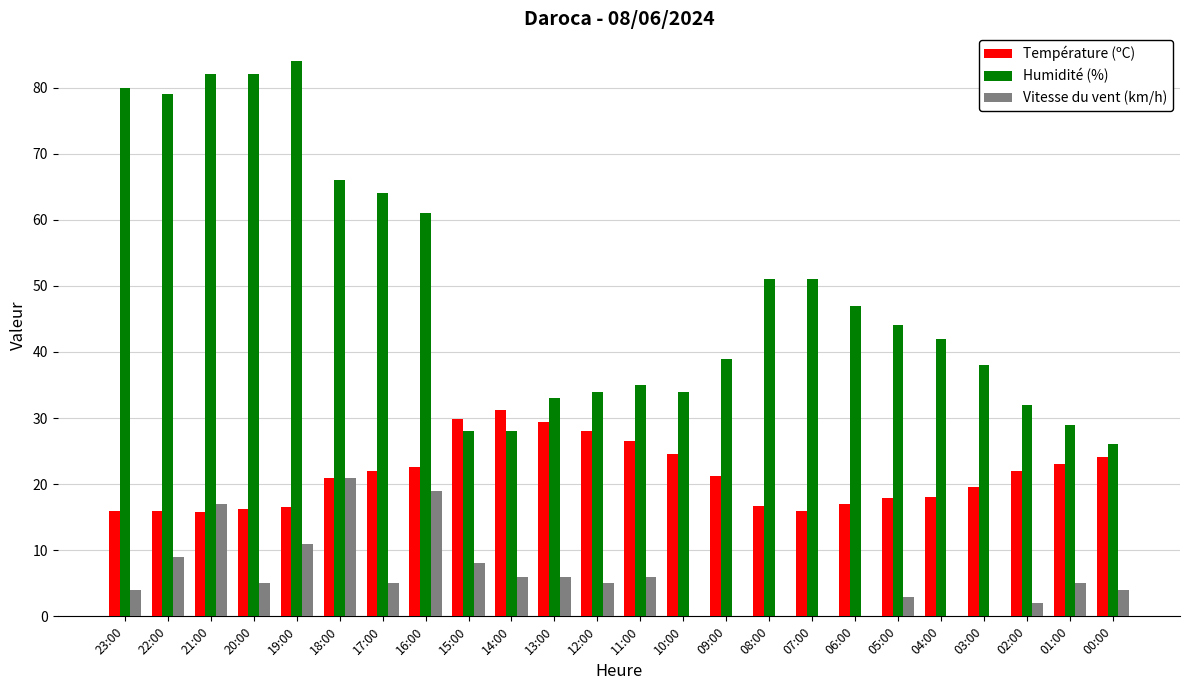

What are all the series names shown in the legend?

Température (ºC), Humidité (%), Vitesse du vent (km/h)